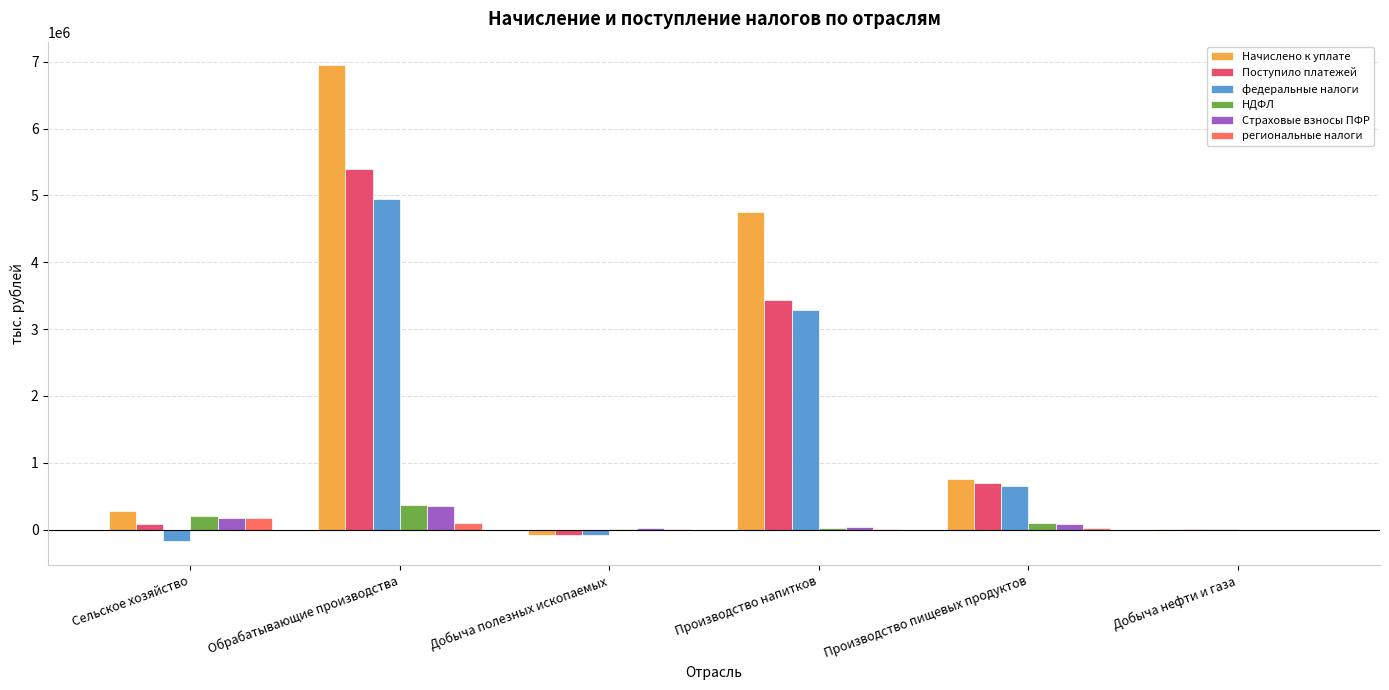

What is the sum of all федеральные налоги values?

8630404